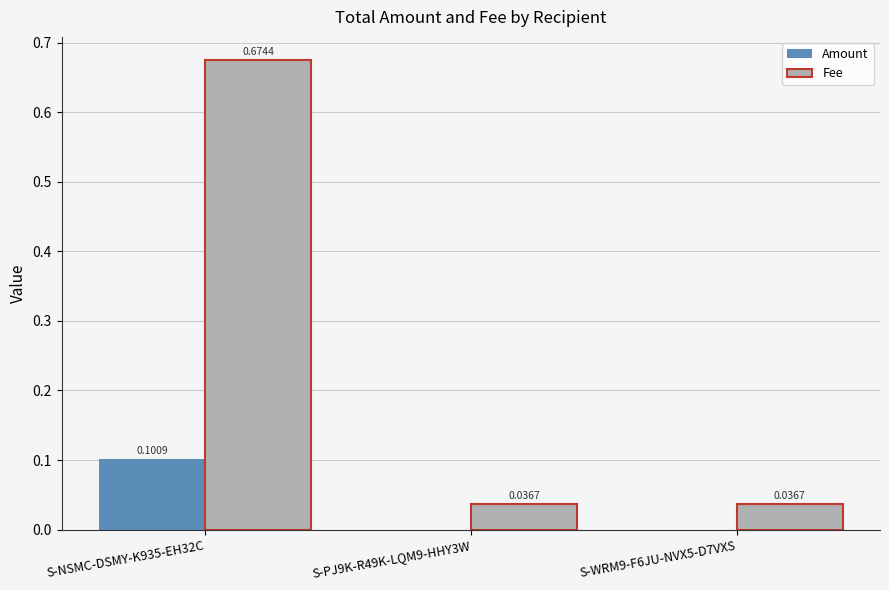

Between S-NSMC-DSMY-K935-EH32C and S-WRM9-F6JU-NVX5-D7VXS, which series saw the biggest shift?

Fee